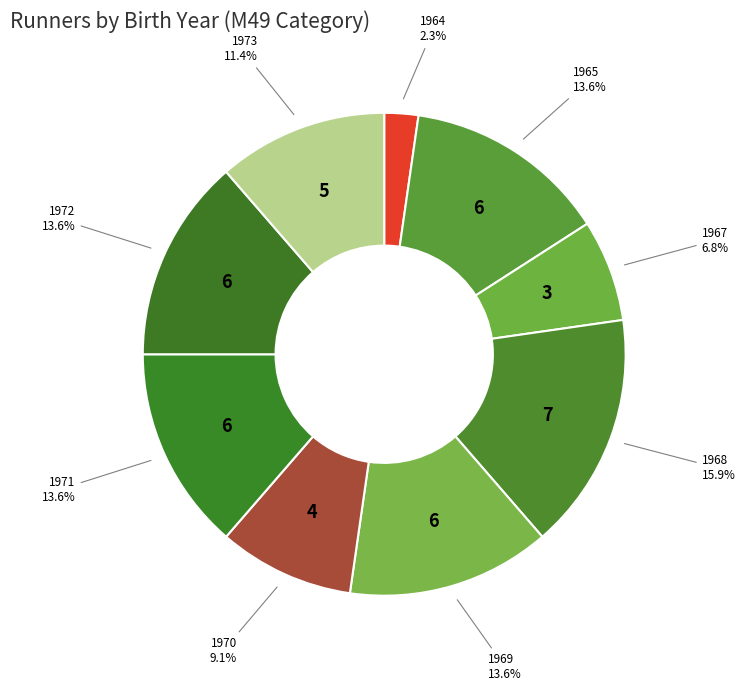

To the nearest percent, what portion does 1964 represent?

2%